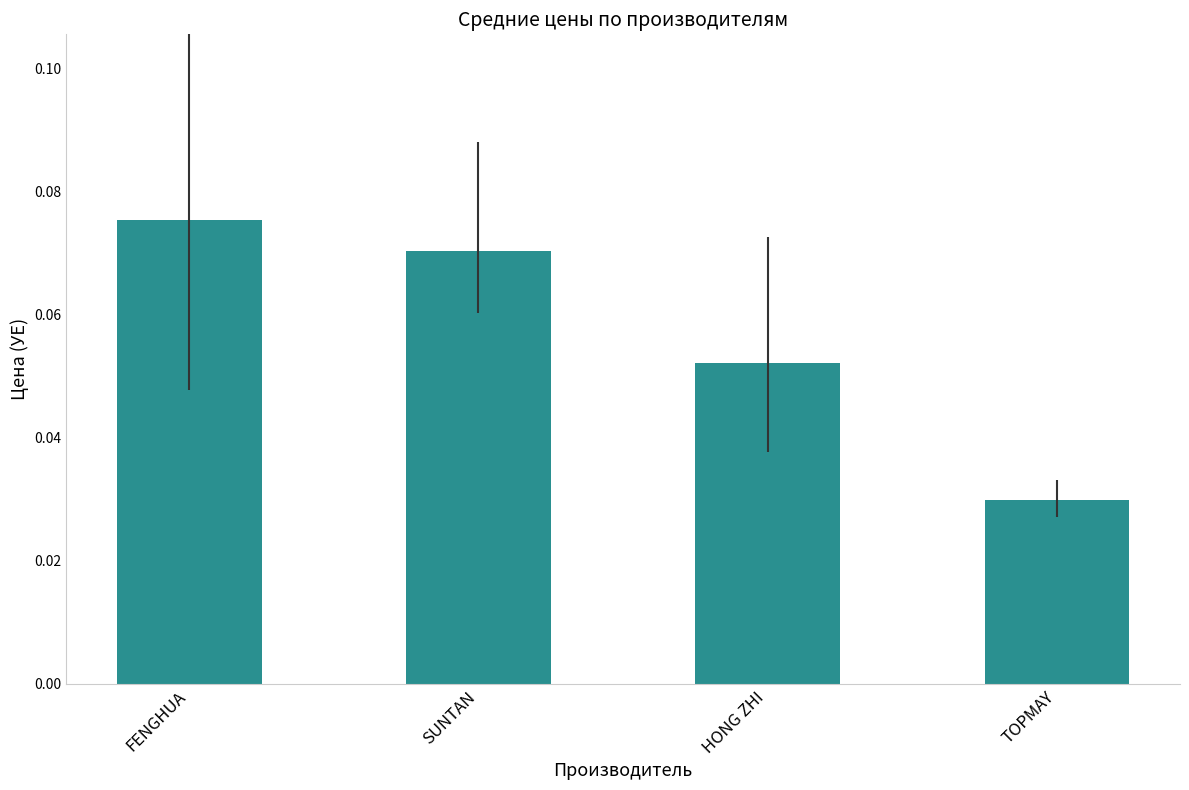

Are the bars grouped side by side (vs. stacked)?

No